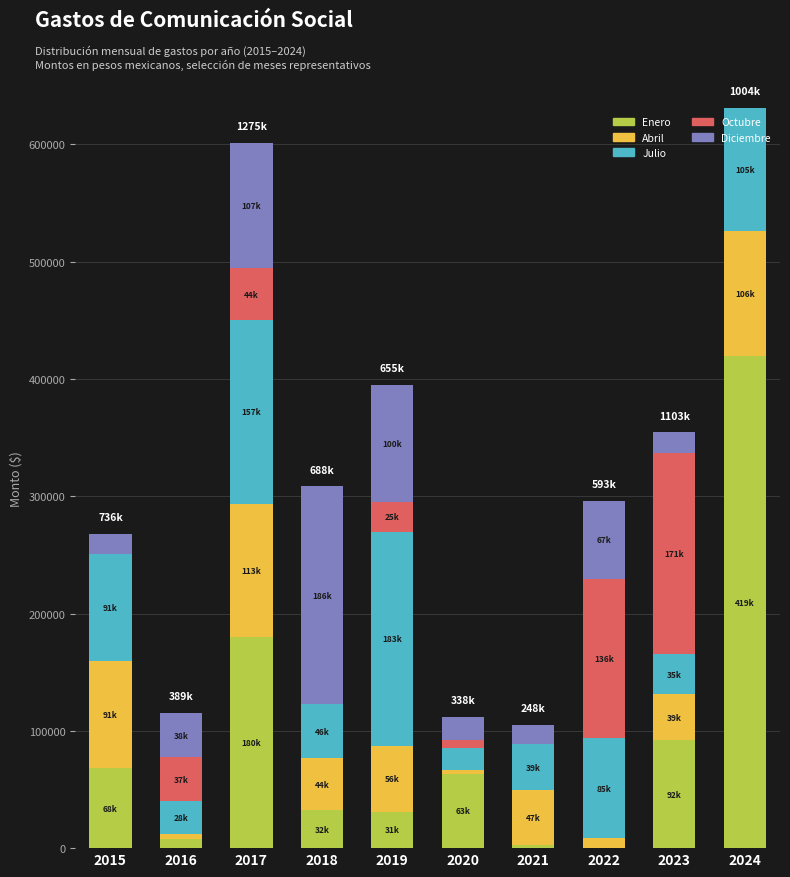

What is the sum of all Enero values?

897780.5